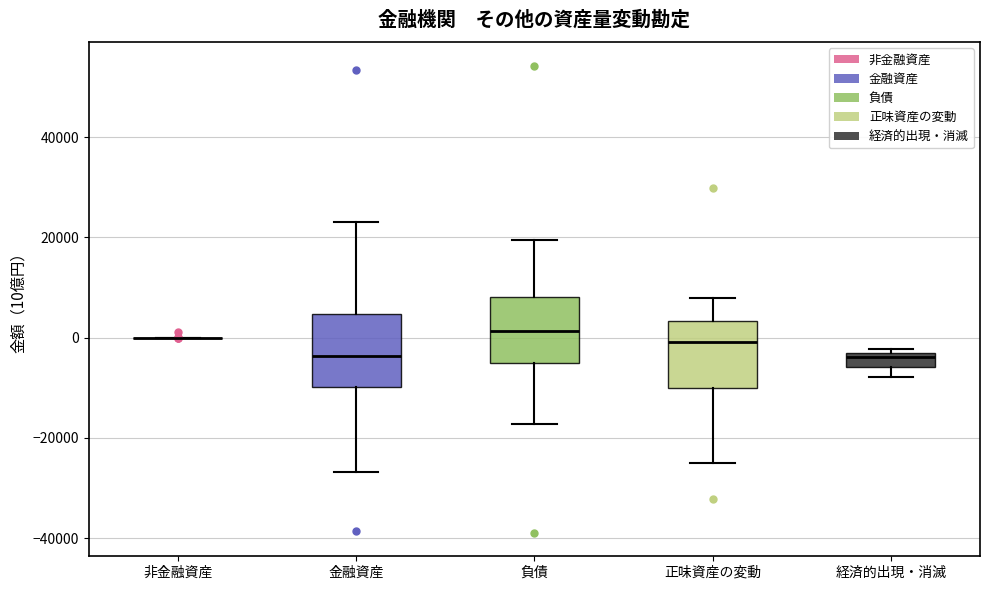

Where is the lower edge of the box for 金融資産 on the y-axis? The values are not printed on the chart, so give them approximately, as read against the axis.

-10000